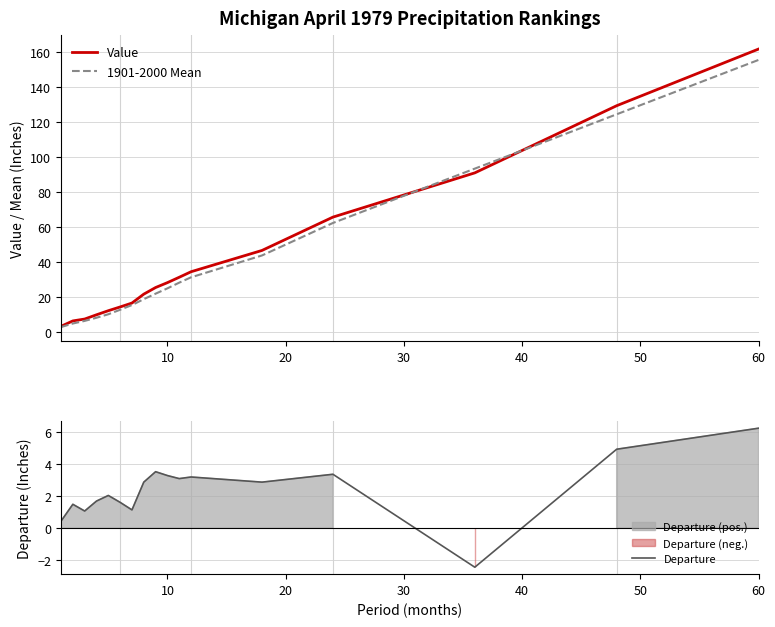

What is the approximate value of Value at 60?

161.9